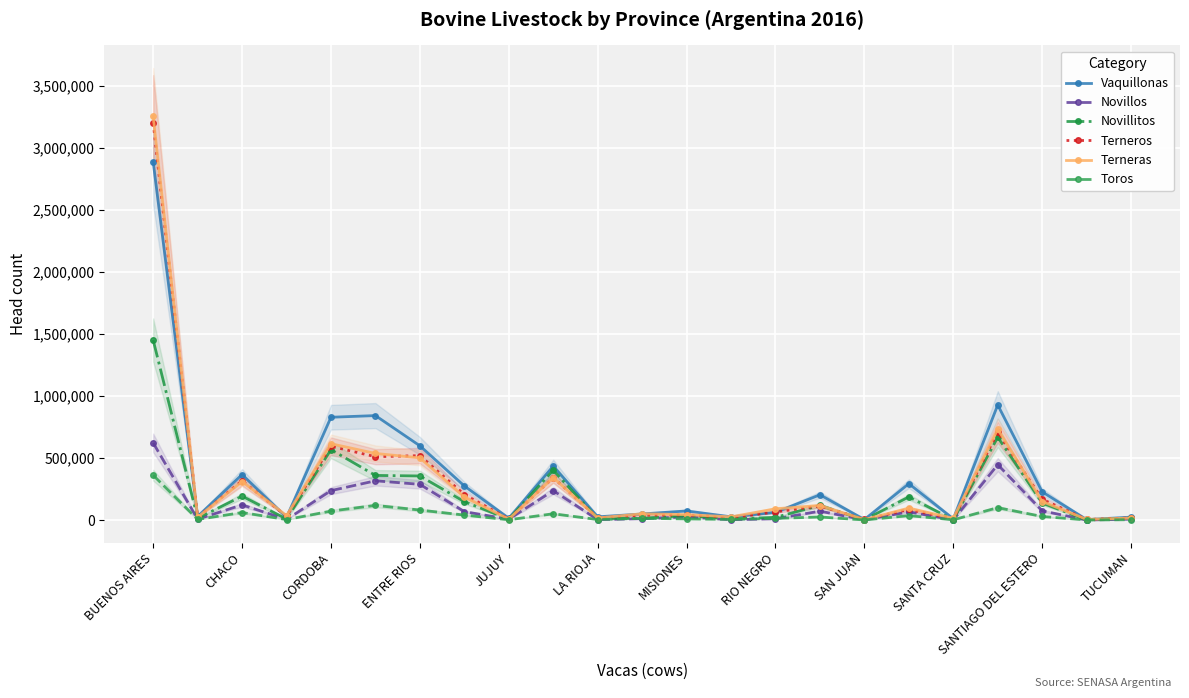

True or false: Toros and Terneros intersect in this chart.

False